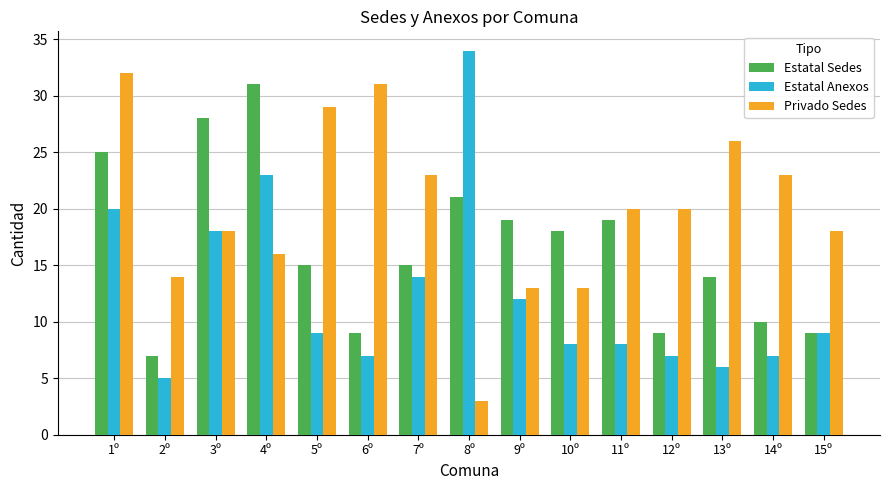

What value does the Estatal Sedes series have at 10º?

18